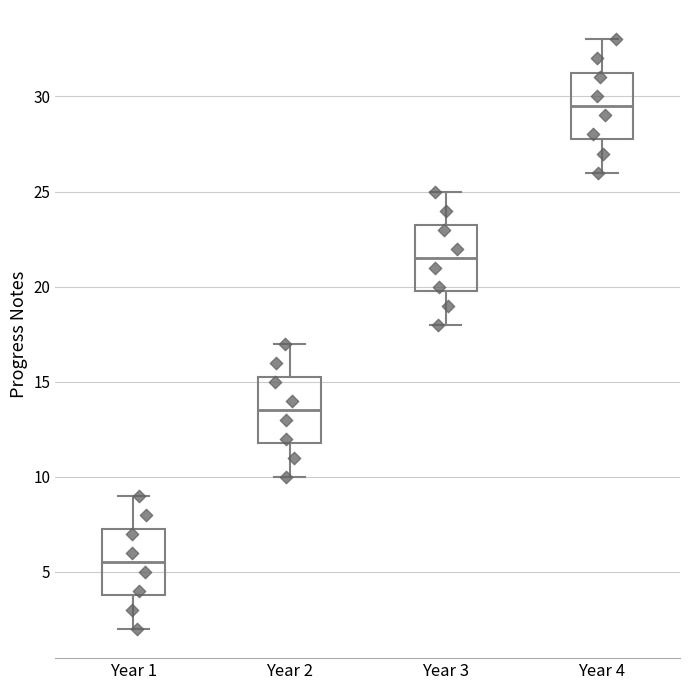

Which box has the lowest median line?

Year 1